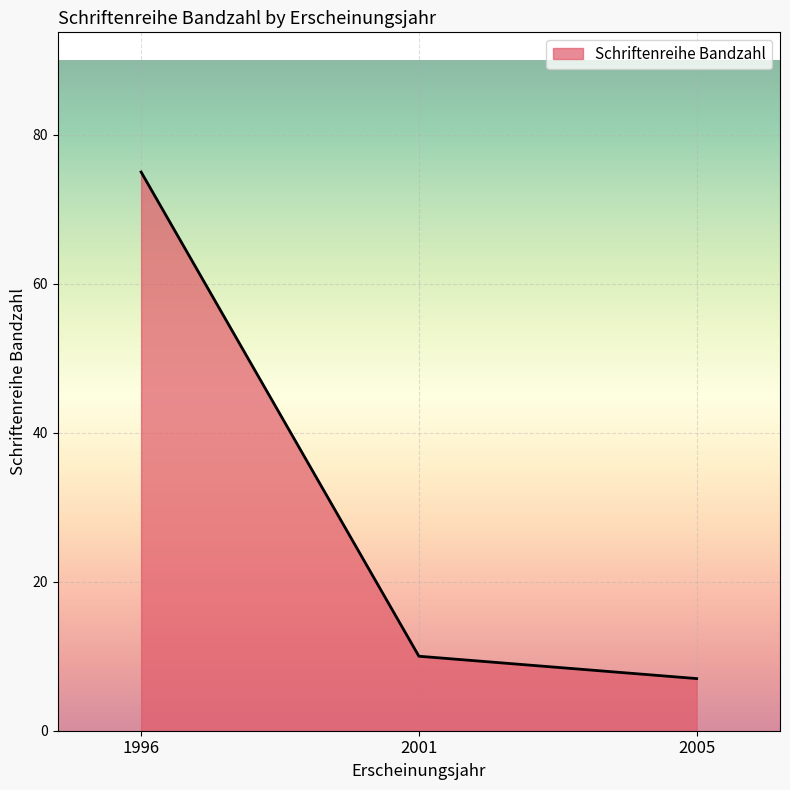

How many values are below 10?

1